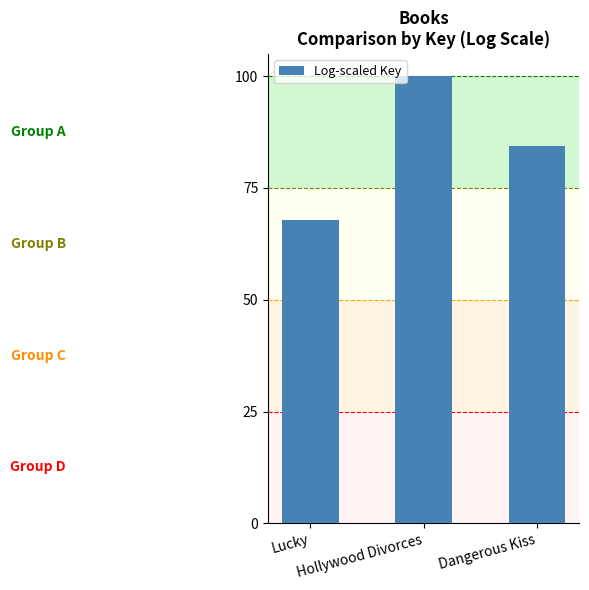

List the labels in order of value, largest first.

Hollywood Divorces, Dangerous Kiss, Lucky